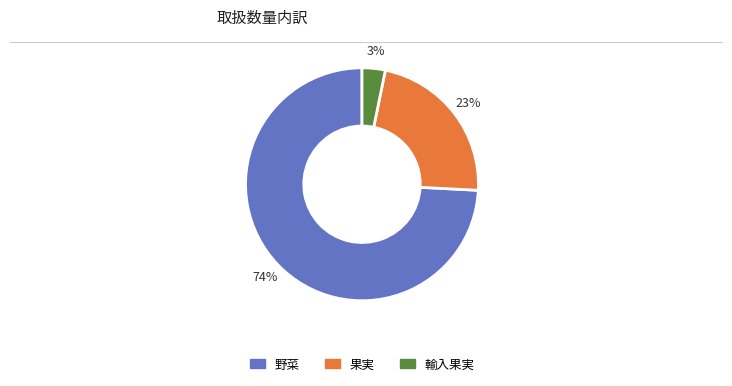

Which slice is the largest?

野菜